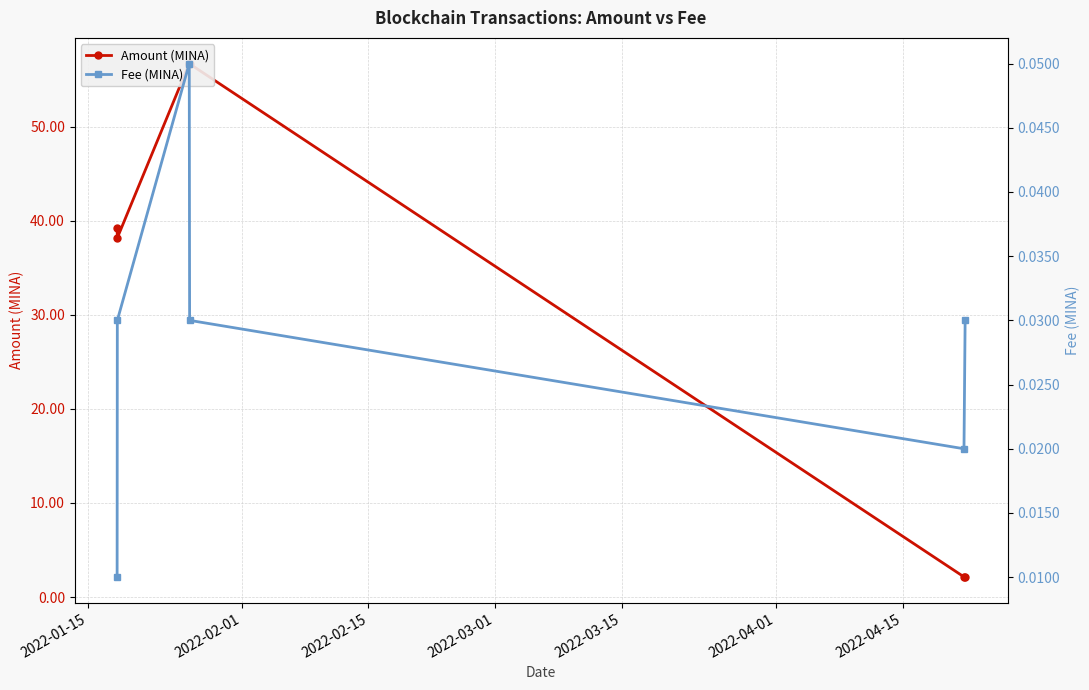

The Fee series shows 0.1 at 2022-04-01. True or false?

False